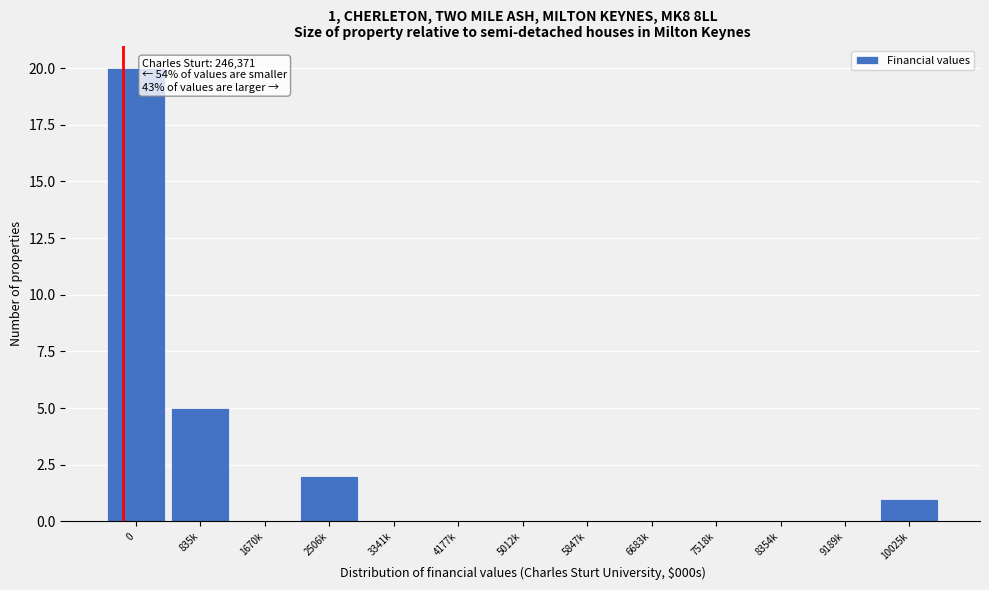

Reading right to left, transcribe all the data shown in this chart.

10025k=1	9189k=0	8354k=0	7518k=0	6683k=0	5847k=0	5012k=0	4177k=0	3341k=0	2506k=2	1670k=0	835k=5	0=20